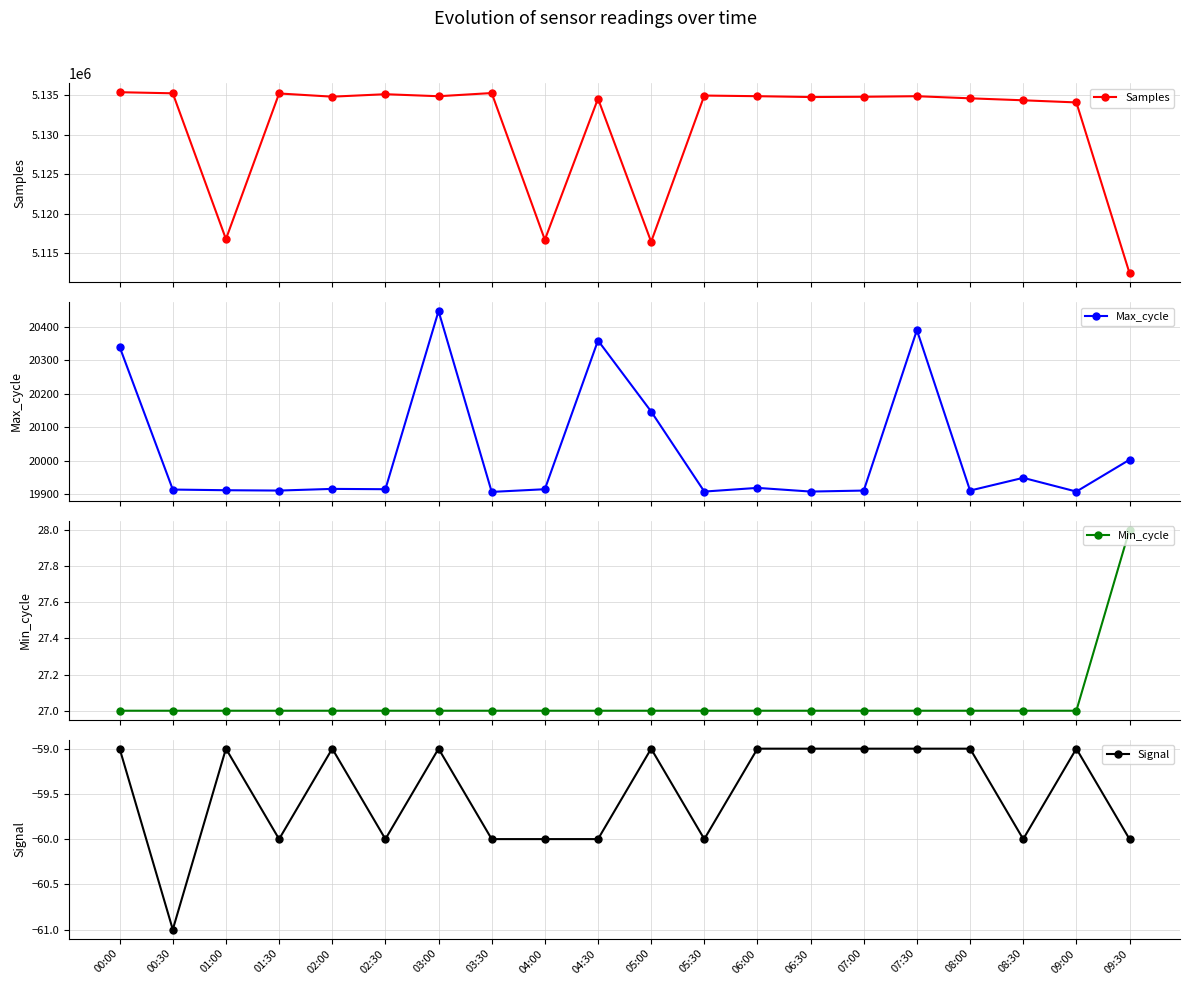

In Samples, how many points are lower than both neighbors (excluding endpoints)?

6